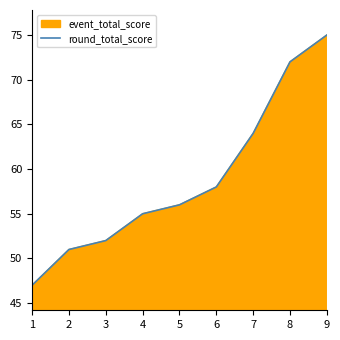

Count the number of data series in this chart.

1